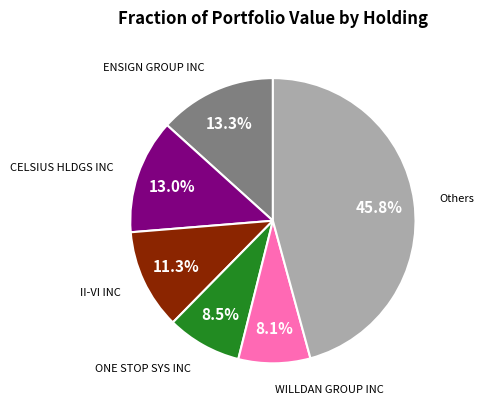

Is there a majority slice in this chart?

No